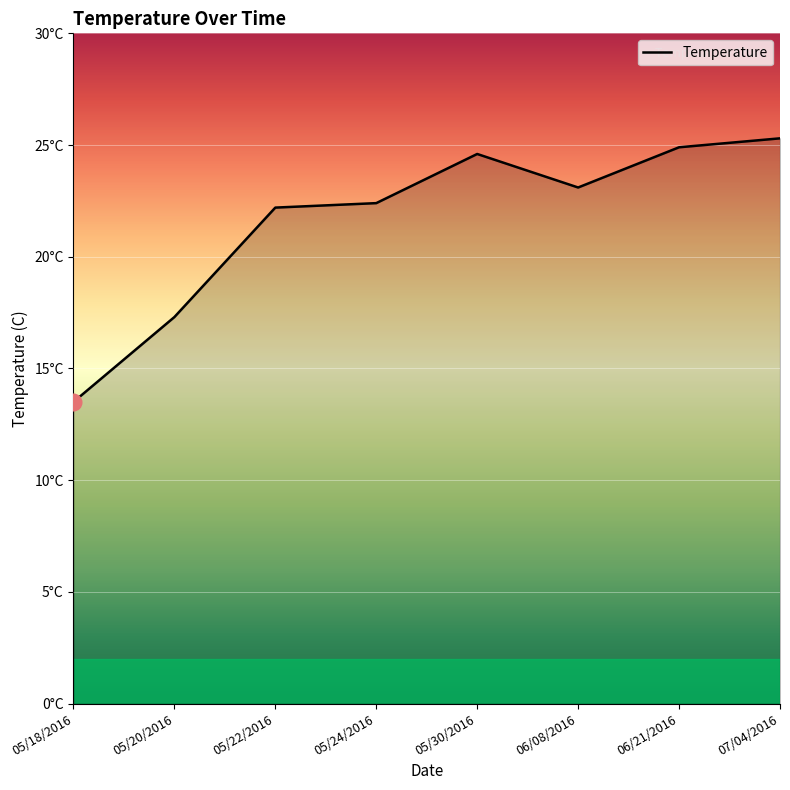

What is the difference between the maximum and second lowest values?

8.0